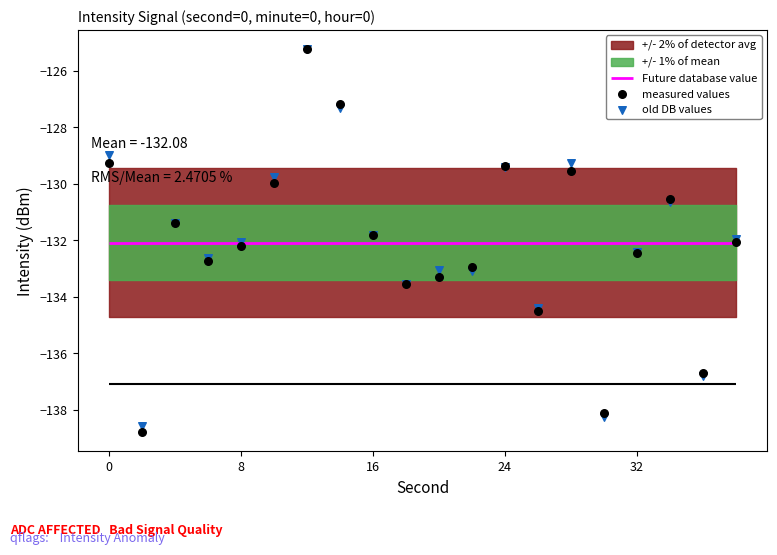

Which series reaches the minimum Y coordinate?

measured values